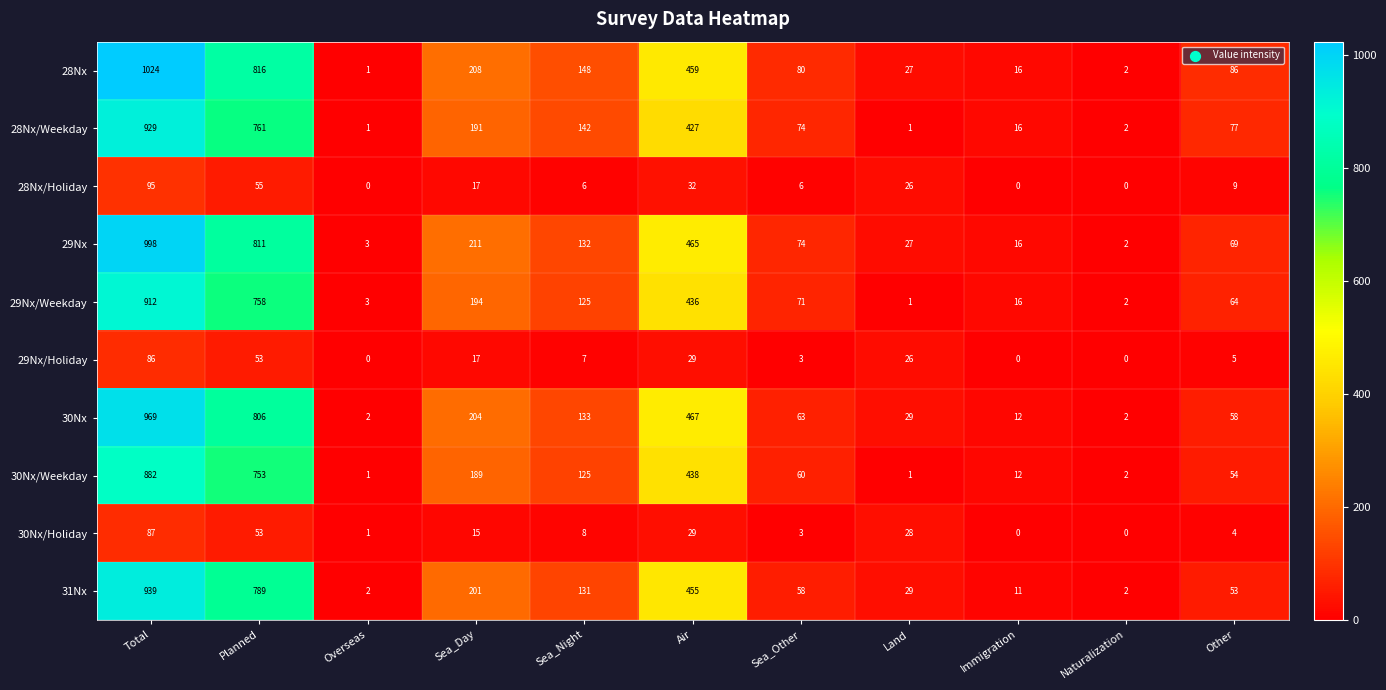

Which label corresponds to the largest value in the chart?

Total